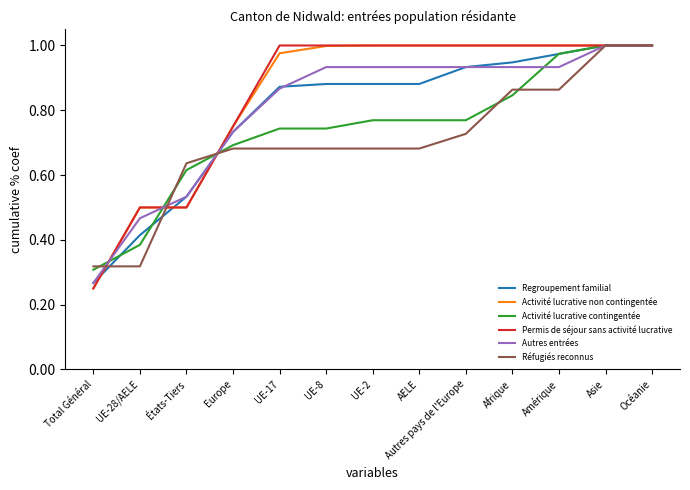

What position from the right is États-Tiers?

11